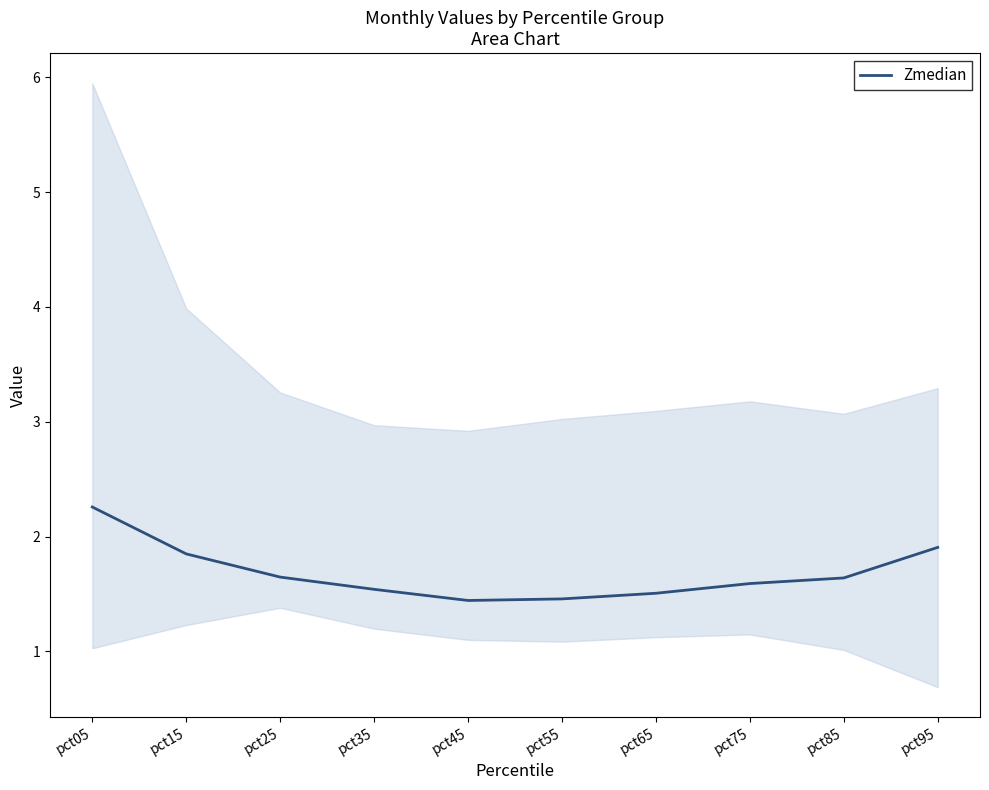

At which category does the chart reach its peak across all series?

pct05